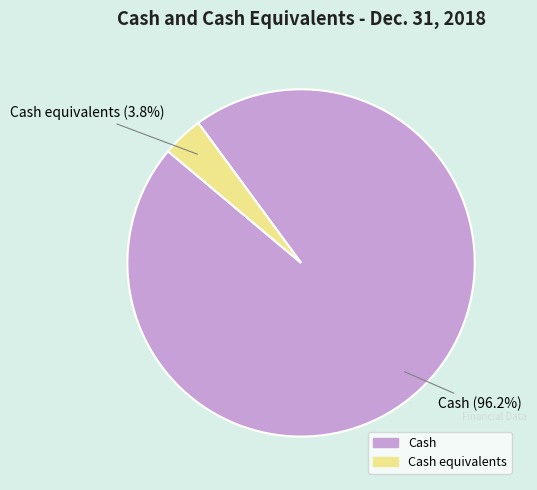

Does any single category account for the majority?

Yes